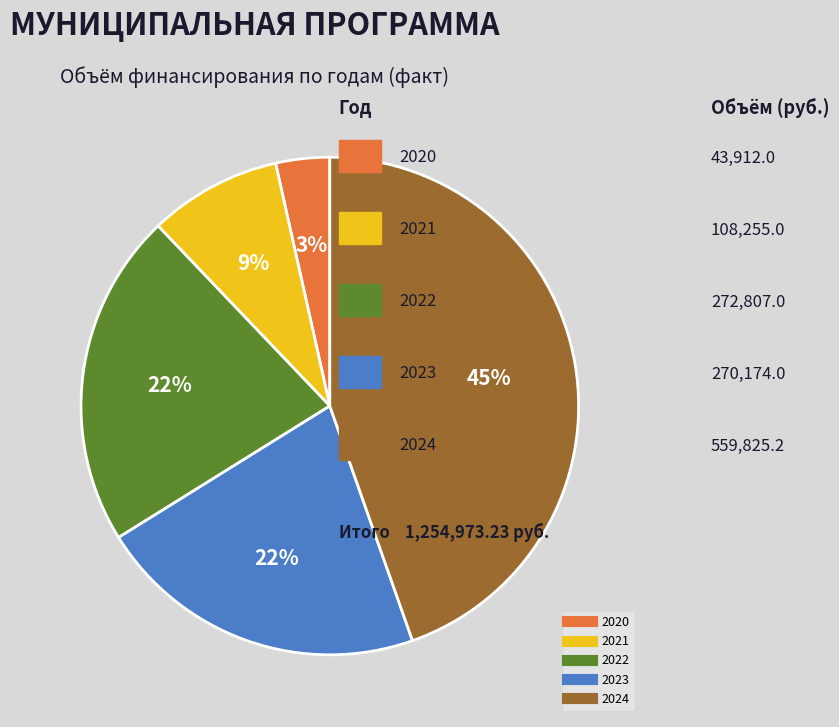

How many segments does this pie chart have?

5